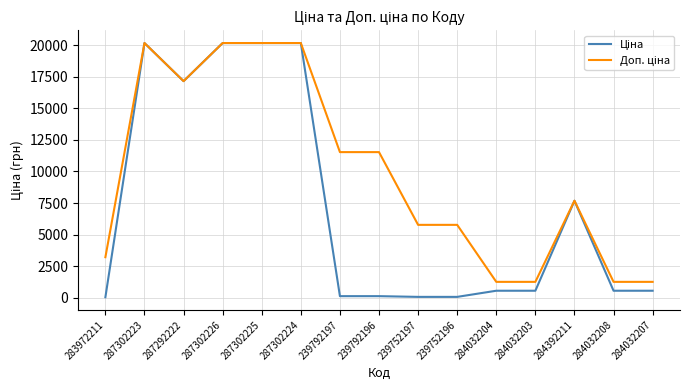

How many lines are shown in the chart?

2